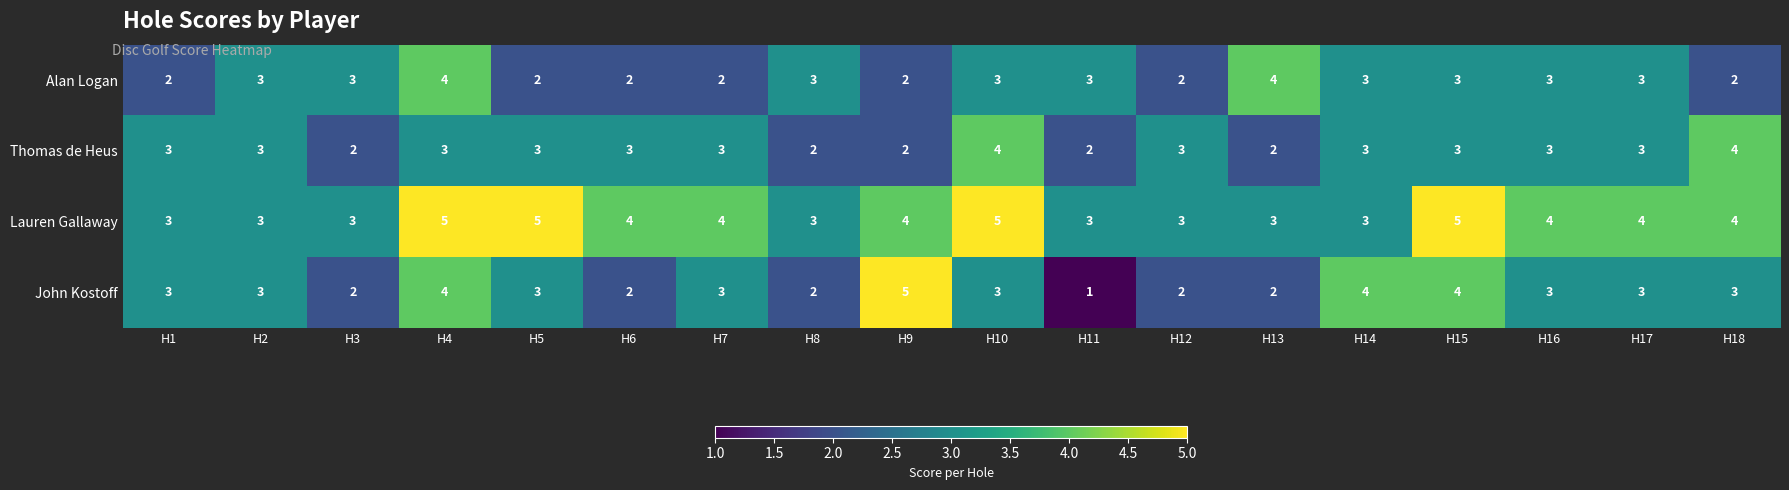

The John Kostoff series shows 2 at H3. True or false?

True